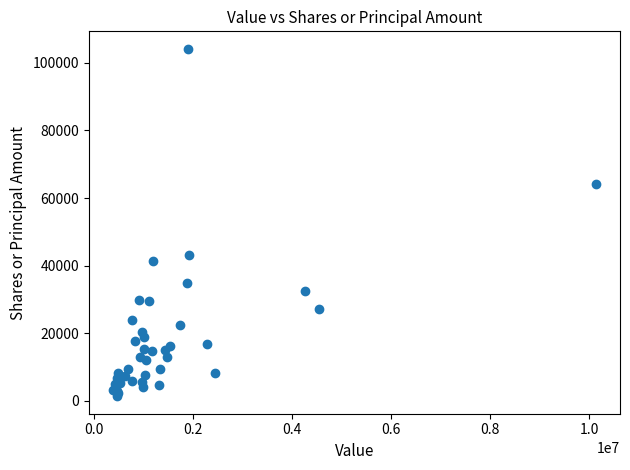

What Y value in the scatter plot is closest to 52762?

43298